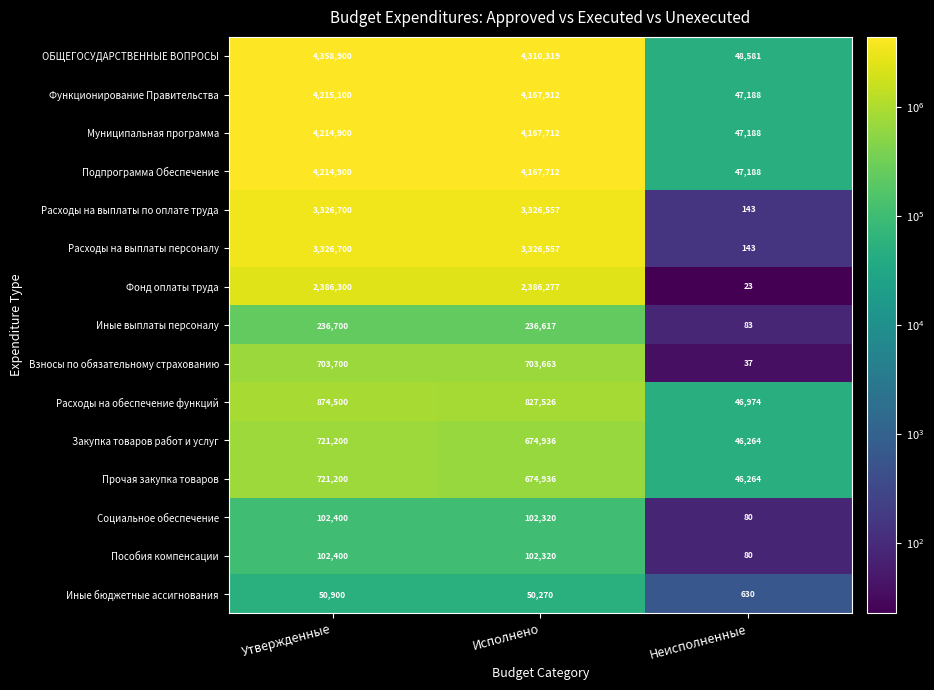

What is the difference between the second highest and minimum values in the Подпрограмма Обеспечение series?

4120524